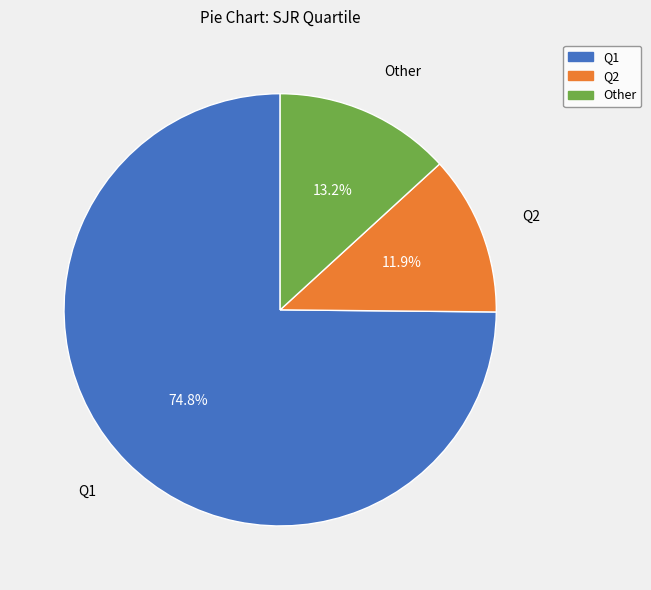

Count the number of slices in the pie.

3